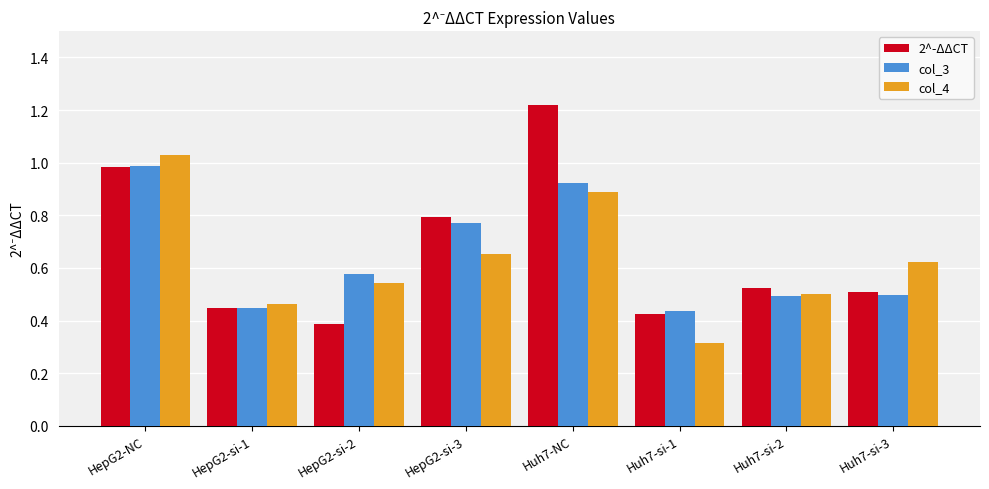

Rank the series by their maximum value, from highest to lowest.

2^-ΔΔCT, col_4, col_3